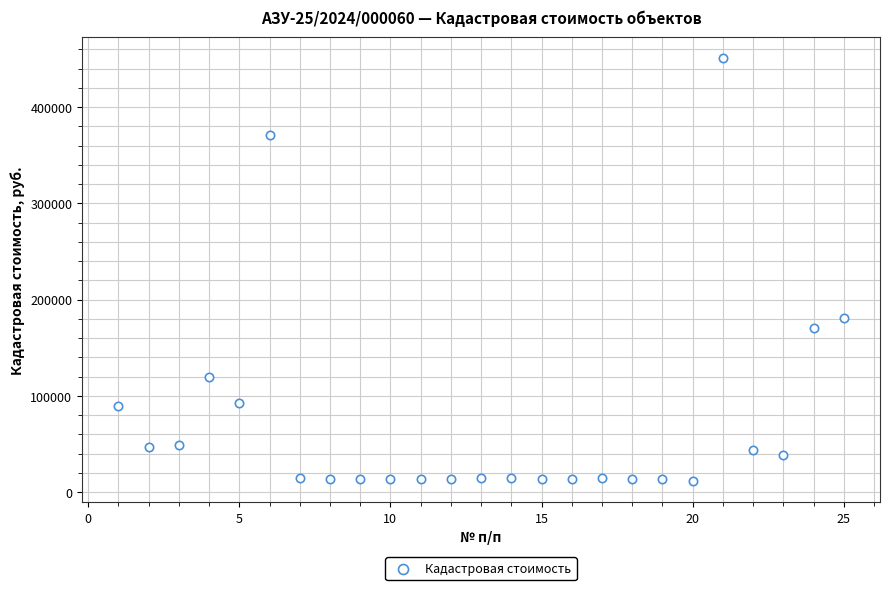

What Y value in the scatter plot is closest to 231305?

181043.5